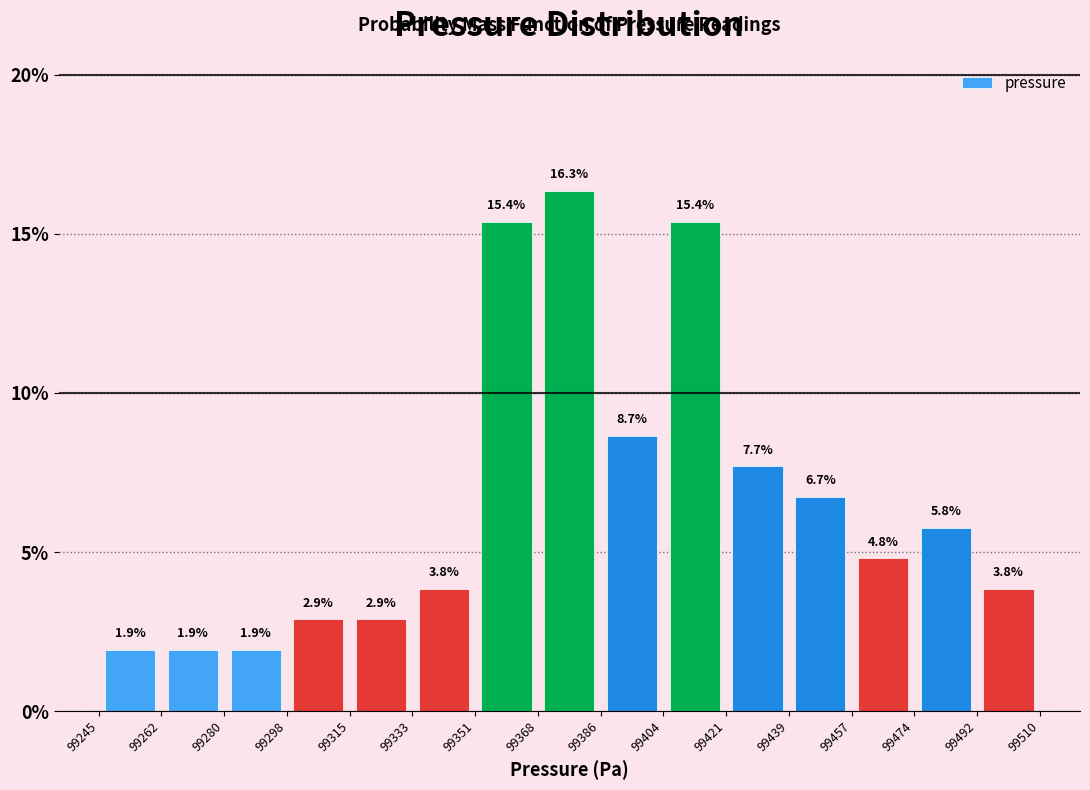

What is the height of the bar covering 99404 to 99421 on the x-axis?

15.4